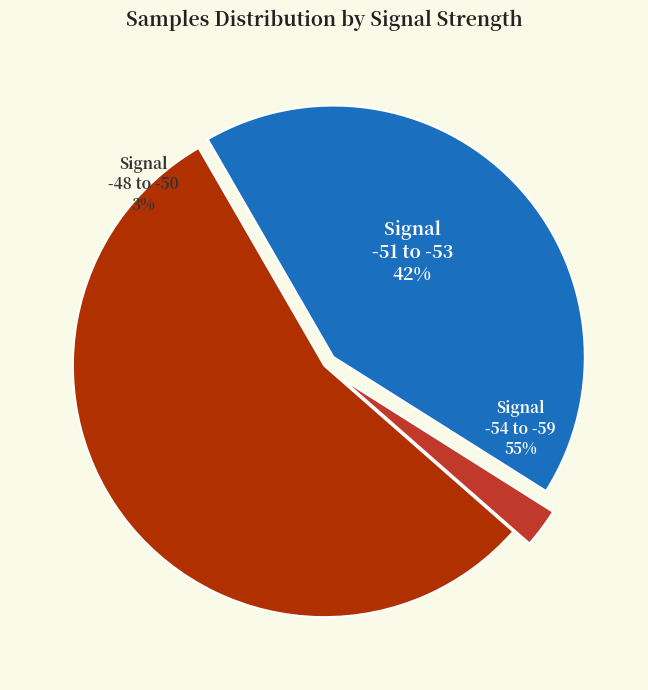

The -52 slice represents 1% of the pie. True or false?

False